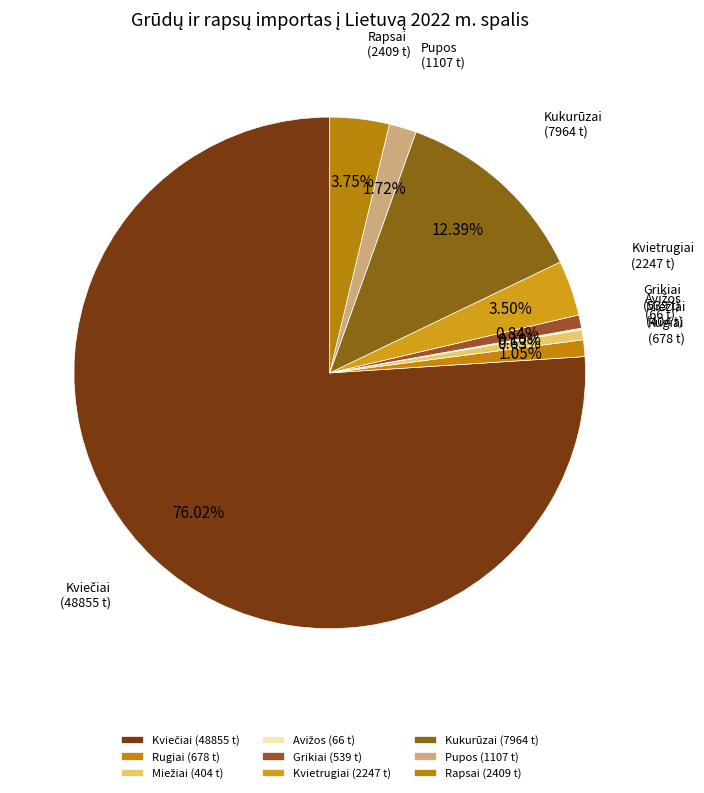

Is there any slice that represents more than half of the pie?

Yes